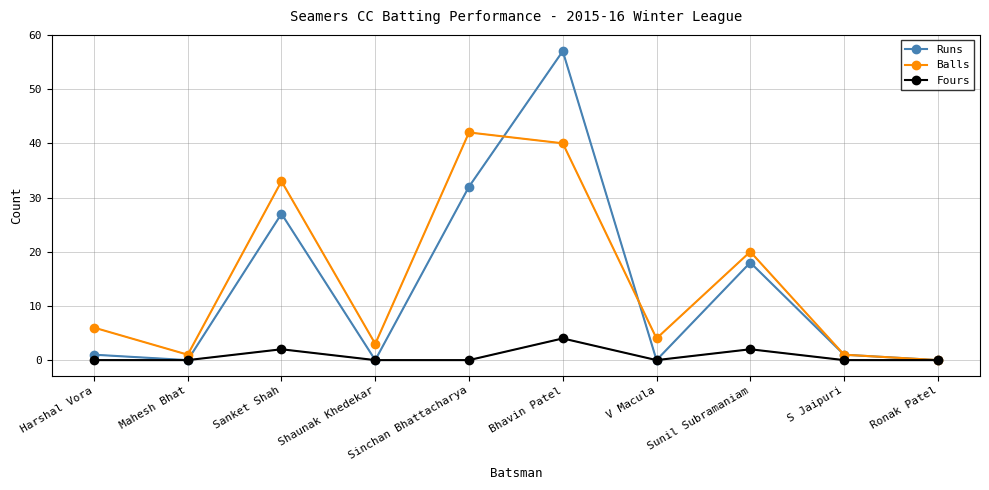

List the series in order of their peak value, highest first.

Runs, Balls, Fours